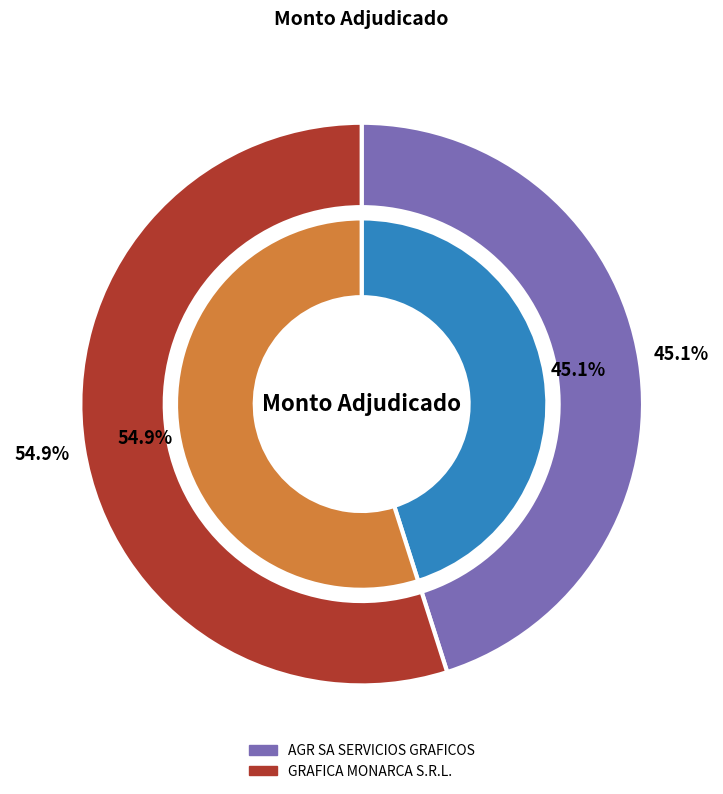

To the nearest percent, what portion does GRAFICA MONARCA S.R.L. represent?

55%